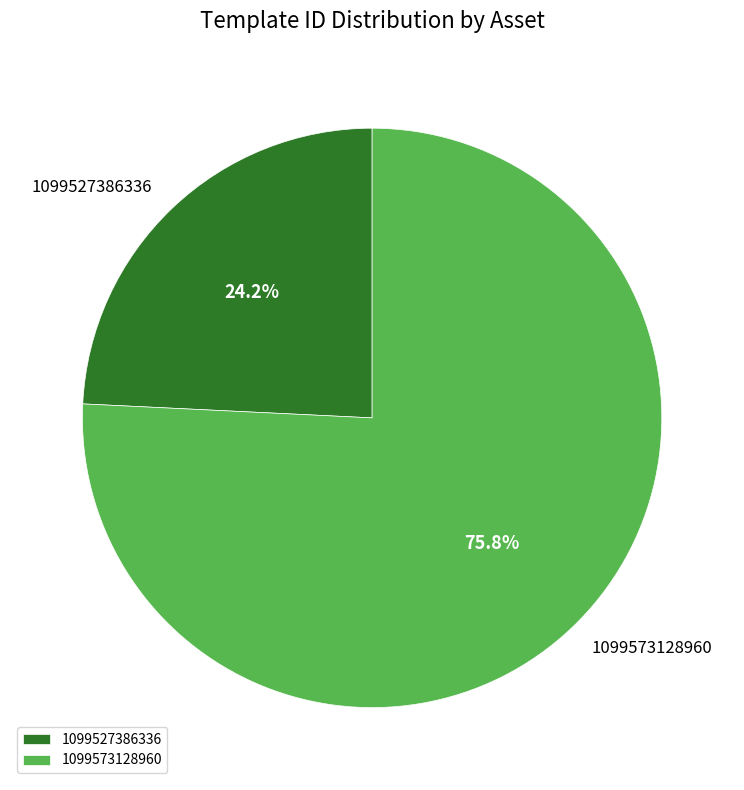

To the nearest percent, what is the combined percentage of 1099573128960 and 1099527386336?

100%